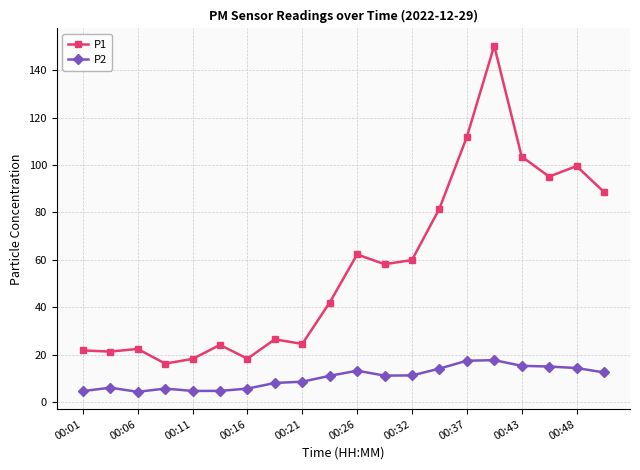

What is the sum of all P1 values?

1145.7